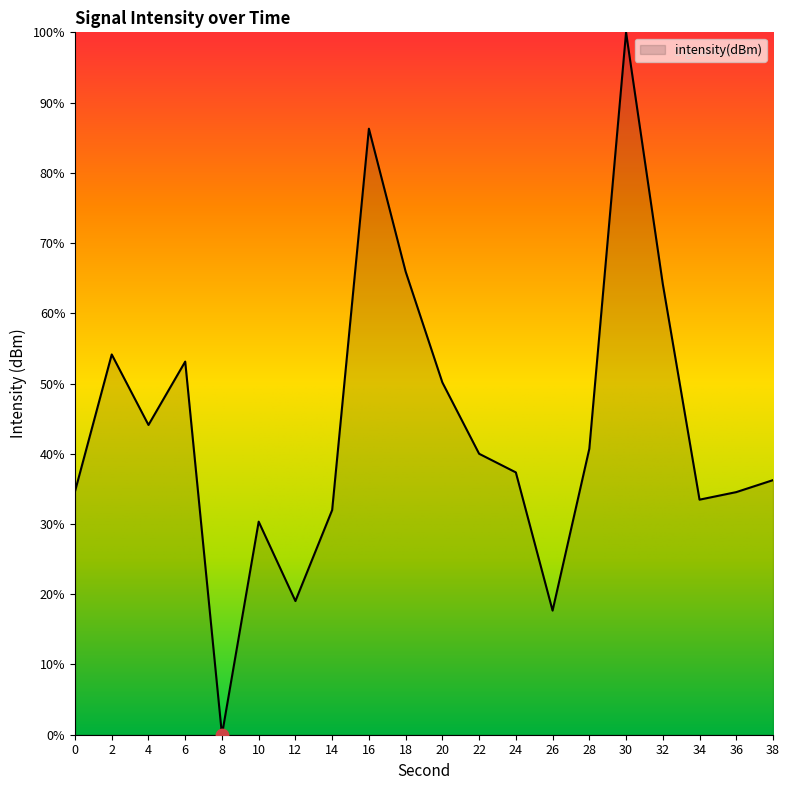

Which has a higher value, 34 or 6?

6